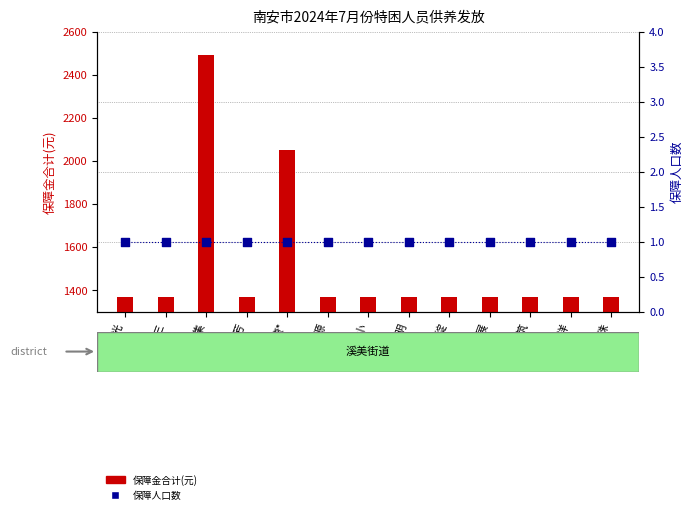

Which series has the widest spread of Y values?

保障金合计(元)